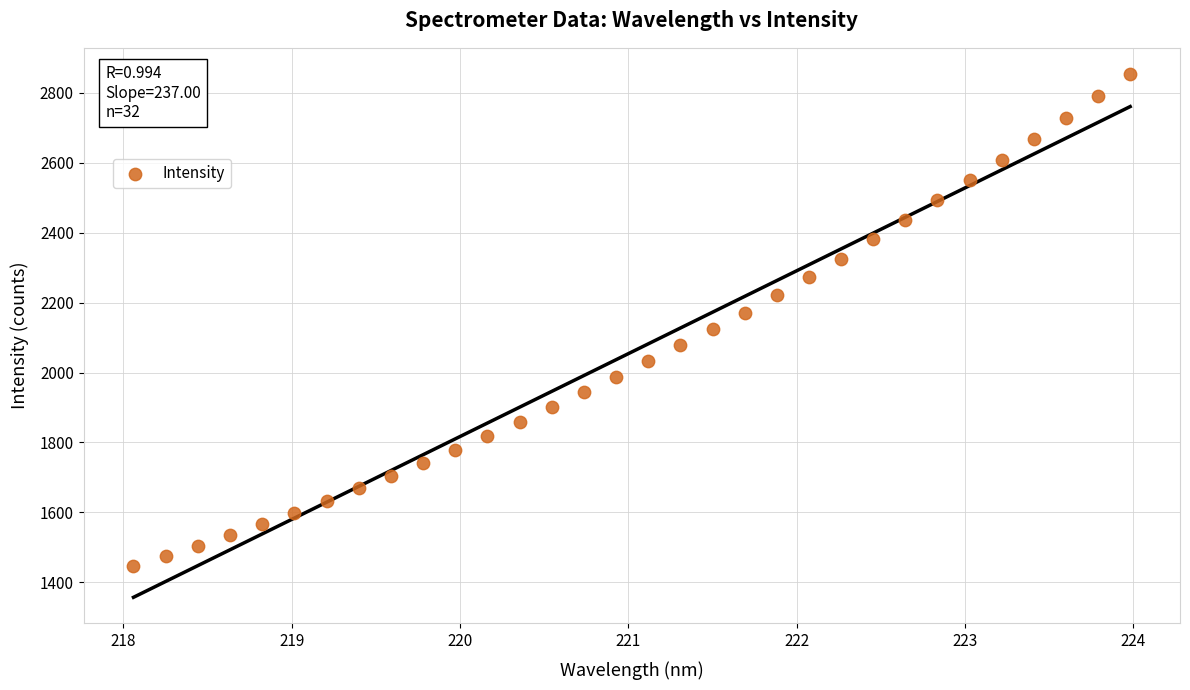

What is the range of X values (max minus min)?

5.9